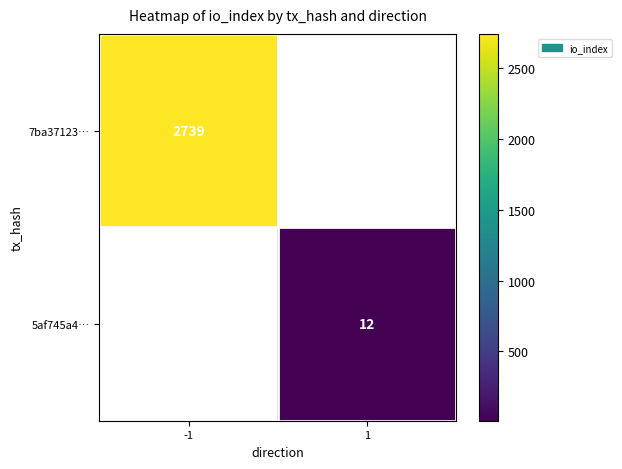

Which has a higher value, 1 or -1?

-1